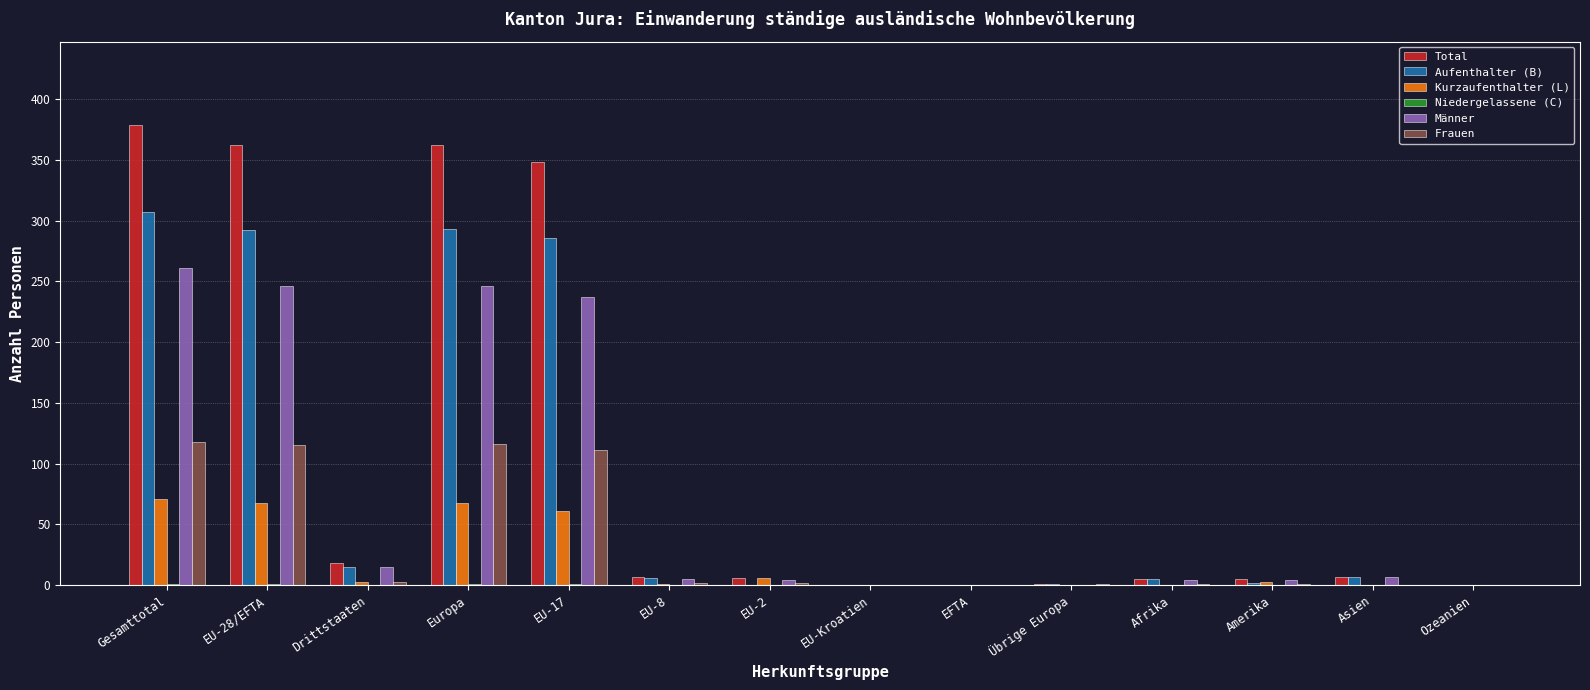

Which series has the largest total across all categories?

Total